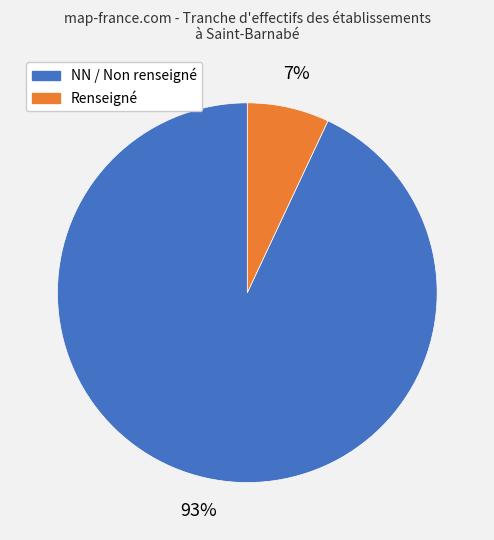

To the nearest percent, what is the average slice percentage?

50%